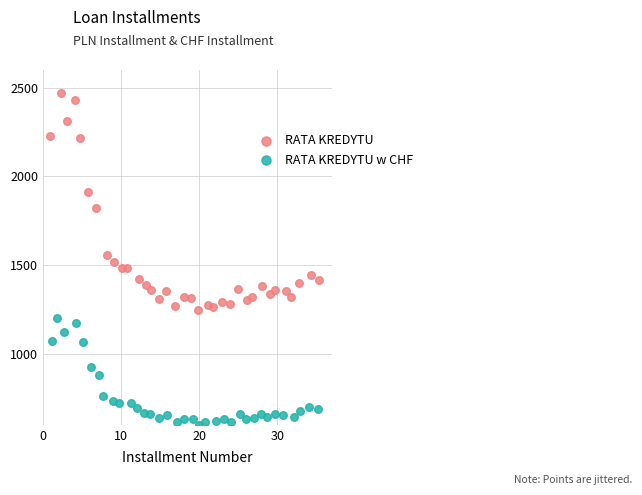

Which series reaches the maximum Y coordinate?

RATA KREDYTU